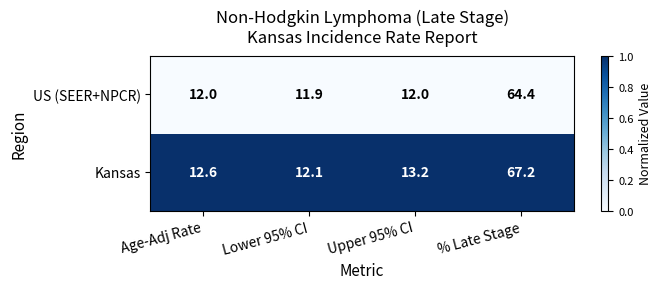

Which series has the largest total across all categories?

Kansas